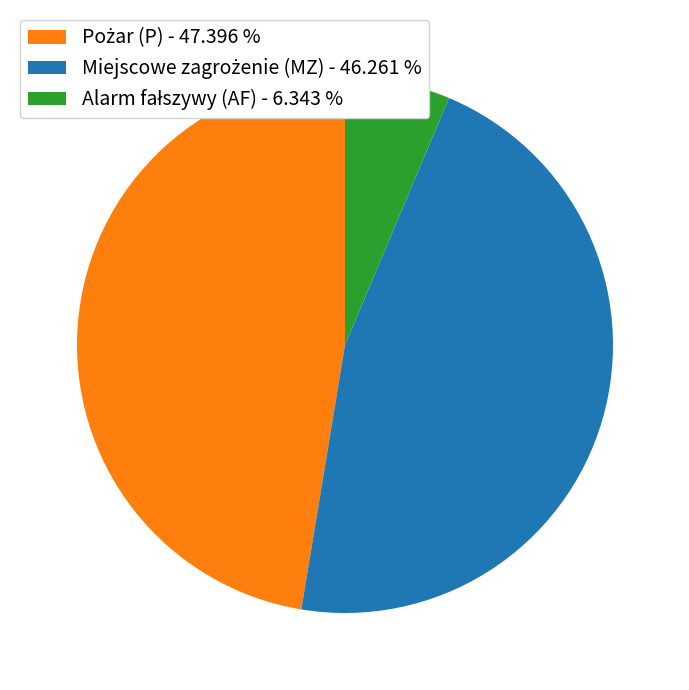

How many slices are in this pie chart?

3